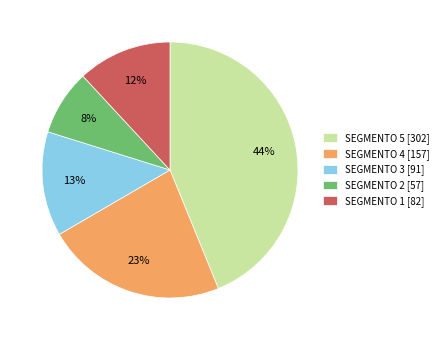

True or false: SEGMENTO 5 [302] accounts for 37% of the total.

False